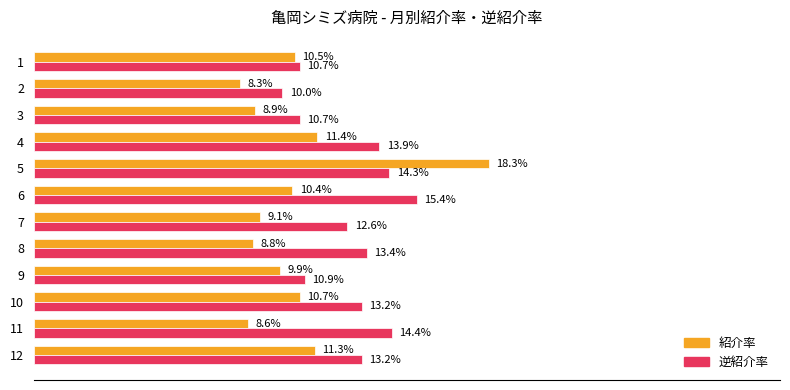

Which series has the largest total across all categories?

逆紹介率